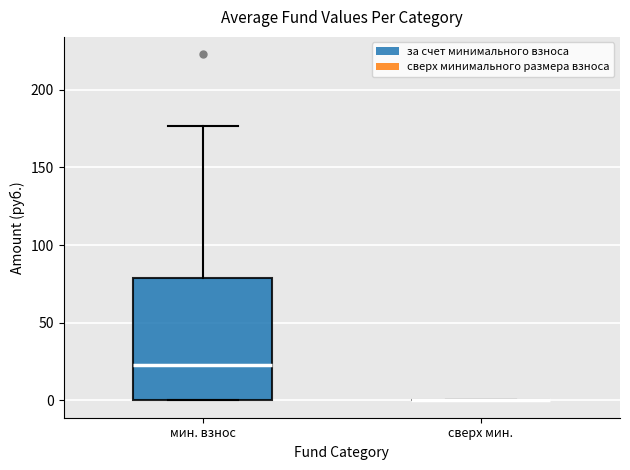

Reading left to right, transcribe this box plot: for each box, give where its median line is, the range the box spans, and where its two whiskers end, as read against the y-axis. The values are not printed on the chart, so give them approximately, as read against the axis.

мин. взнос: median 25, box 0 to 80, whiskers 0 to 175
сверх мин.: box collapsed to a line at 0, whiskers 0 to 0